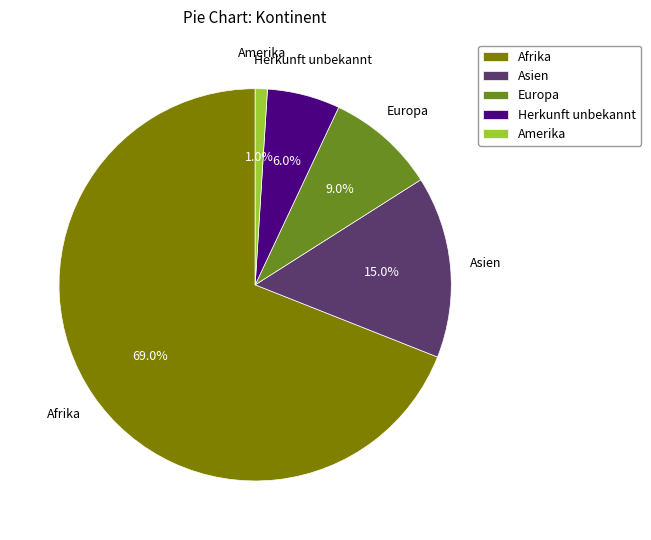

What is the largest slice in the pie chart?

Afrika